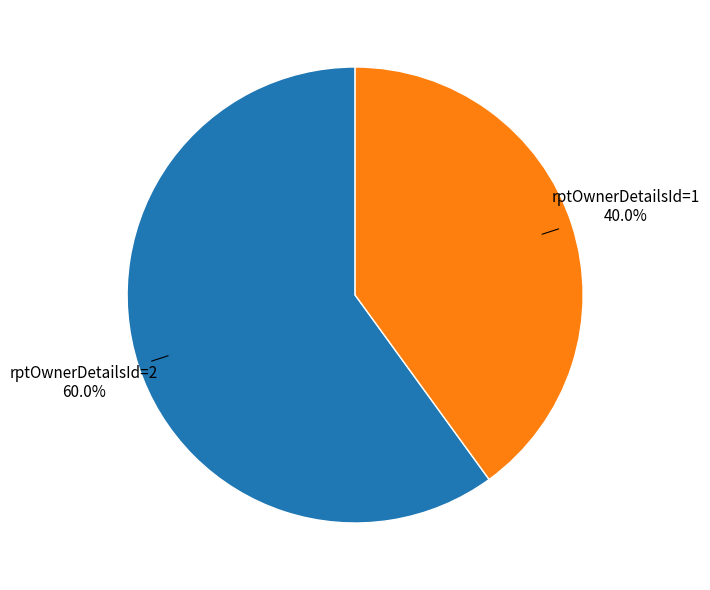

Is there a majority slice in this chart?

Yes